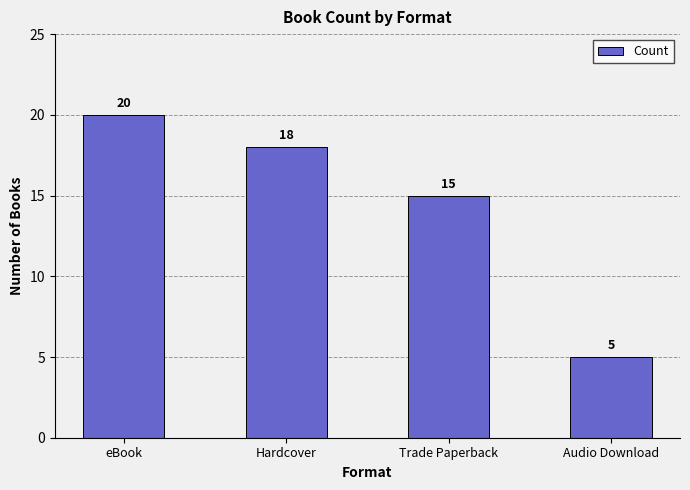

Count the values in the range 15 to 20.

3